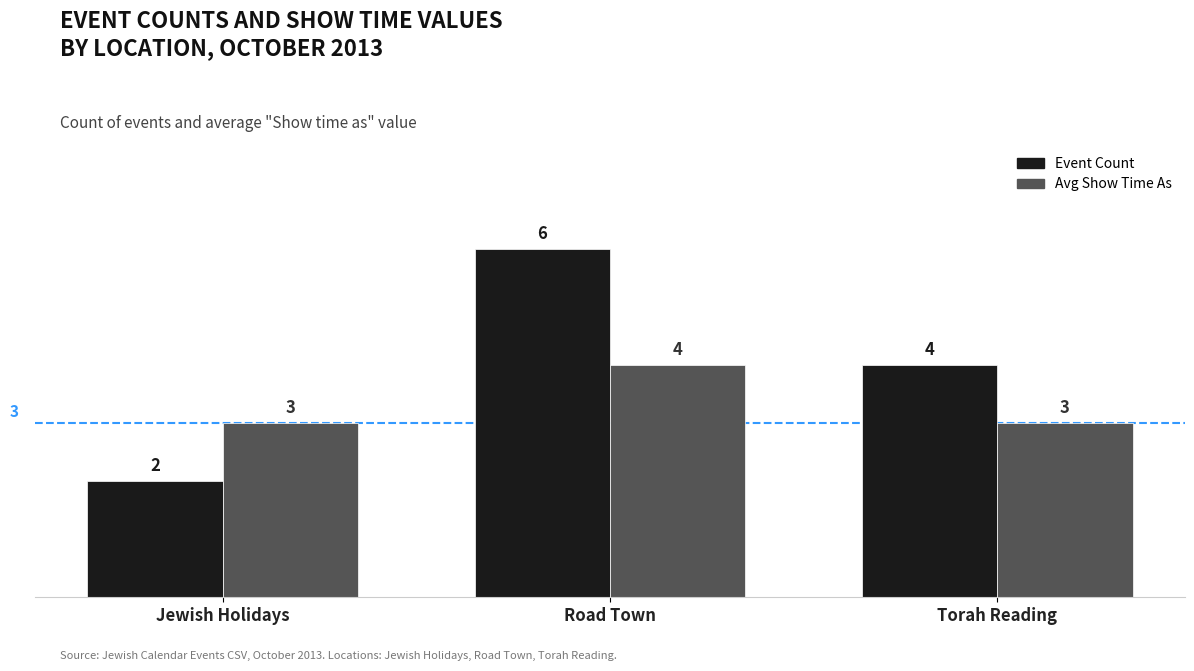

Reading left to right, list all the values displayed in this chart.

Event Count: Jewish Holidays=2	Road Town=6	Torah Reading=4
Avg Show Time As: Jewish Holidays=3	Road Town=4	Torah Reading=3